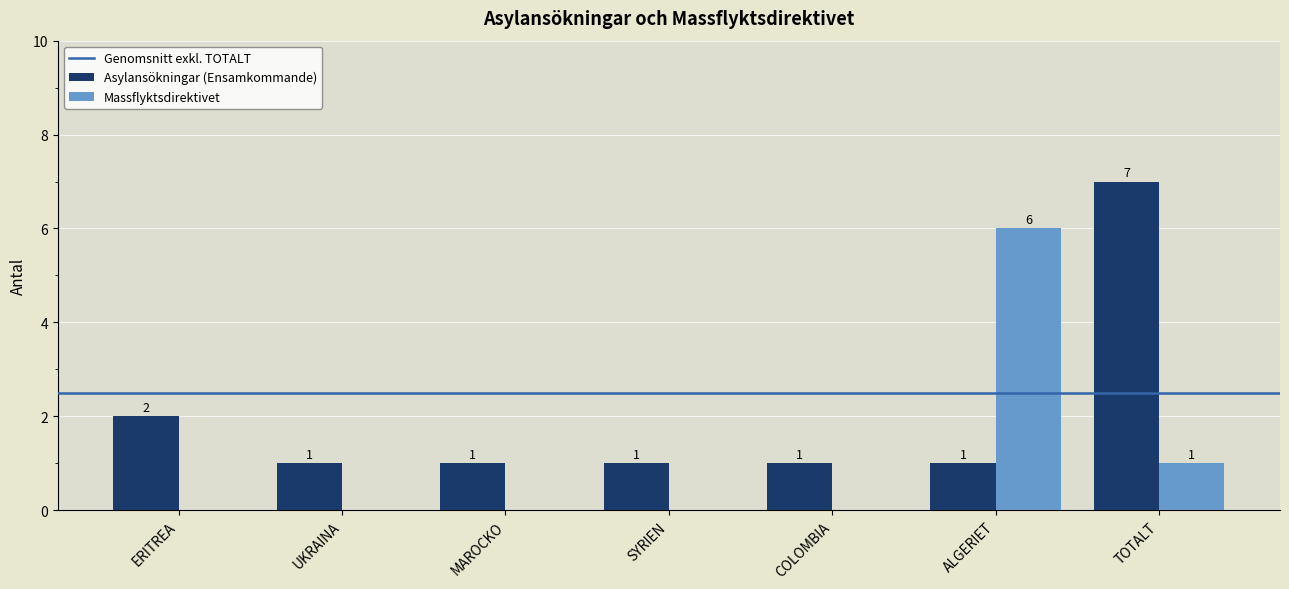

The value of Asylansökningar (Ensamkommande) at ALGERIET is 0. True or false?

False